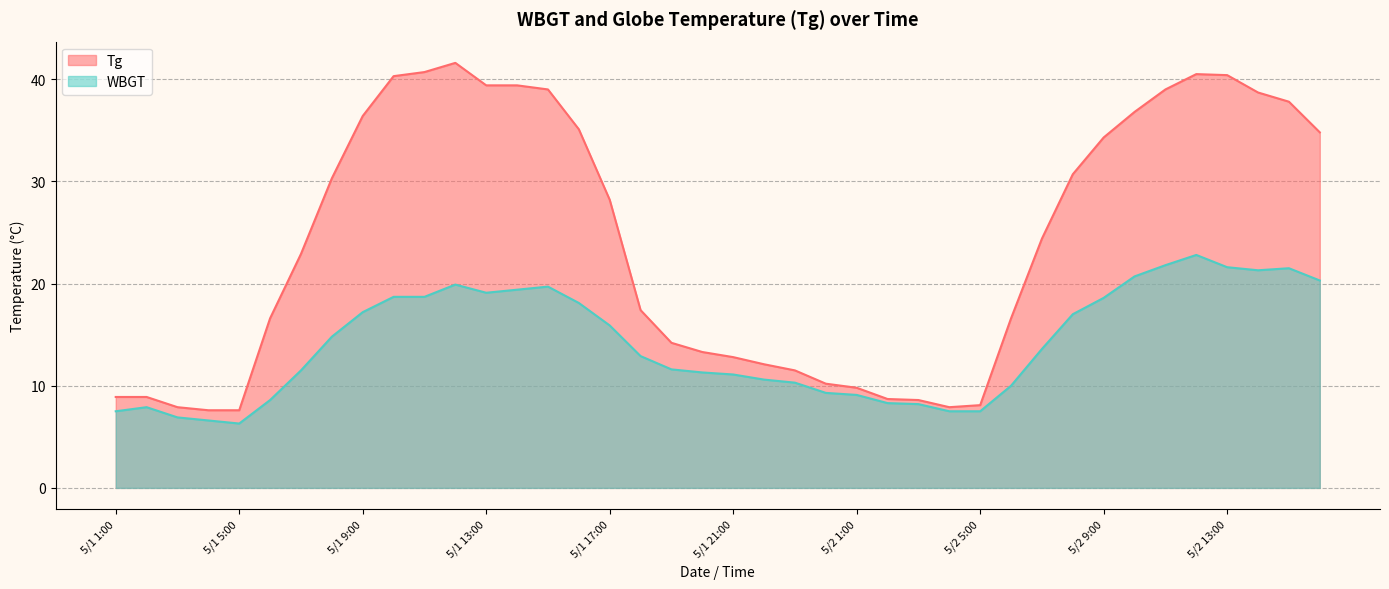

At which category is the sum across all series the highest?

5/2 12:00